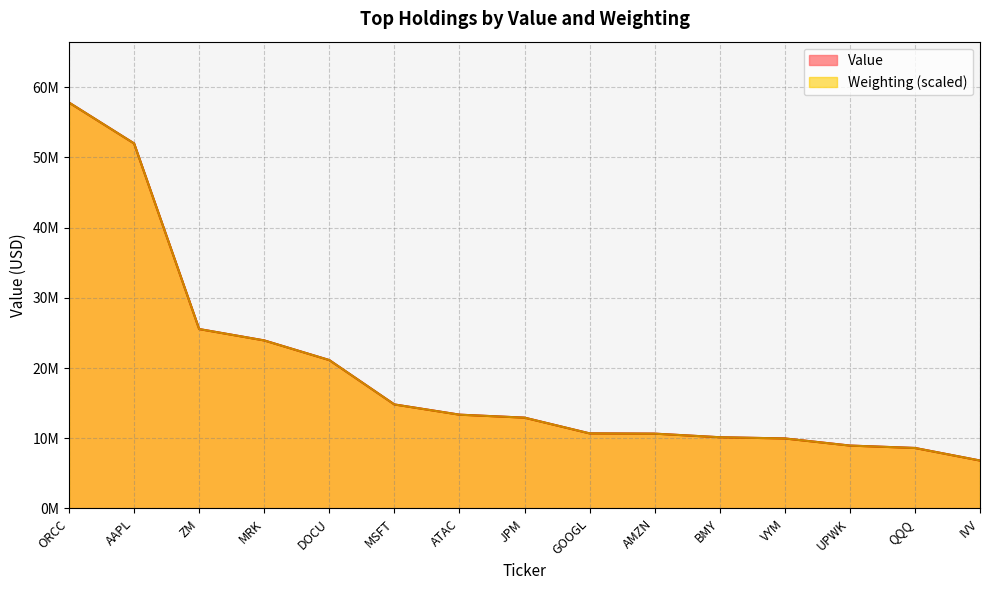

Which series has the largest total across all categories?

Value